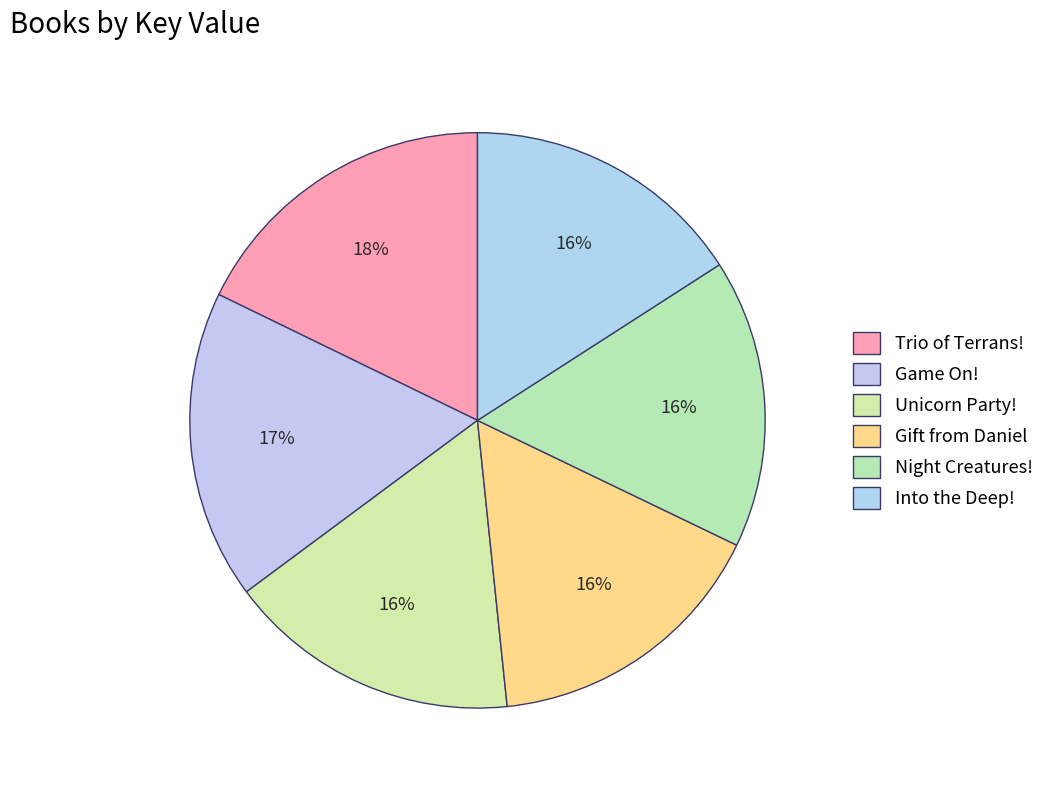

The Gift from Daniel slice represents 22% of the pie. True or false?

False